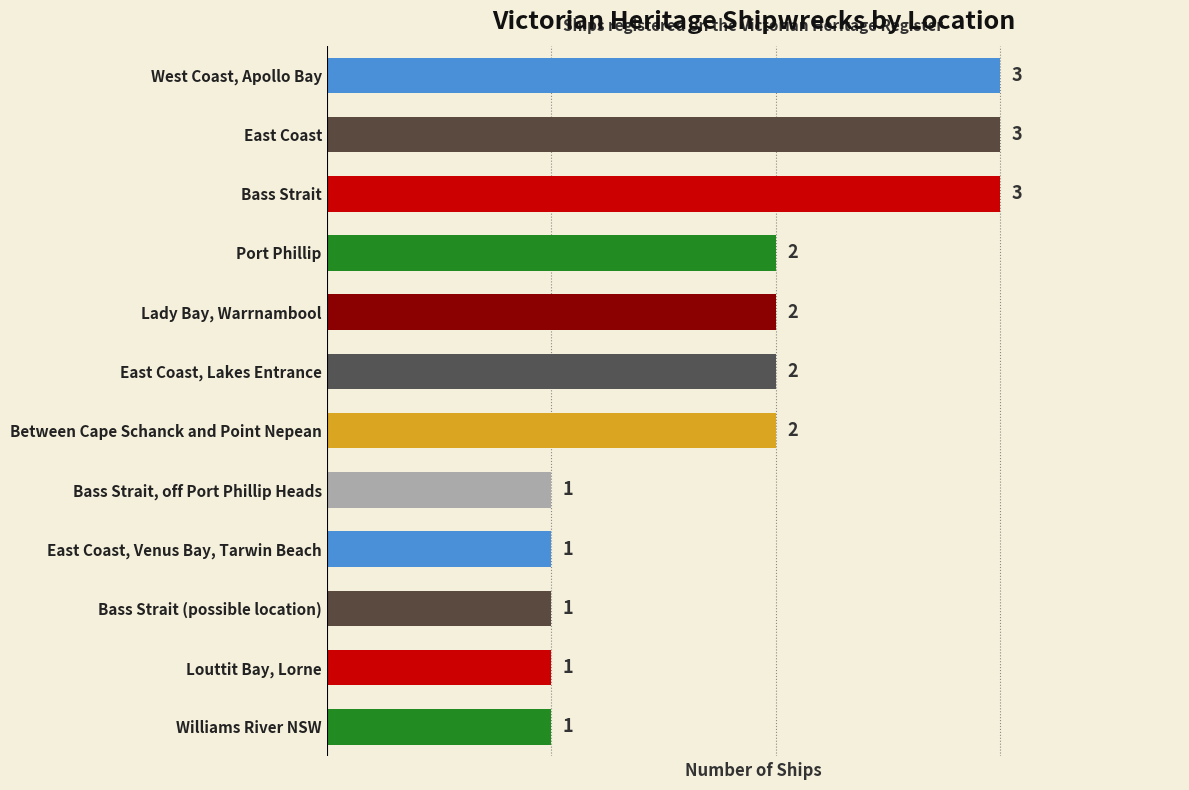

The chart shows a value of 1 at Bass Strait (possible location). True or false?

True